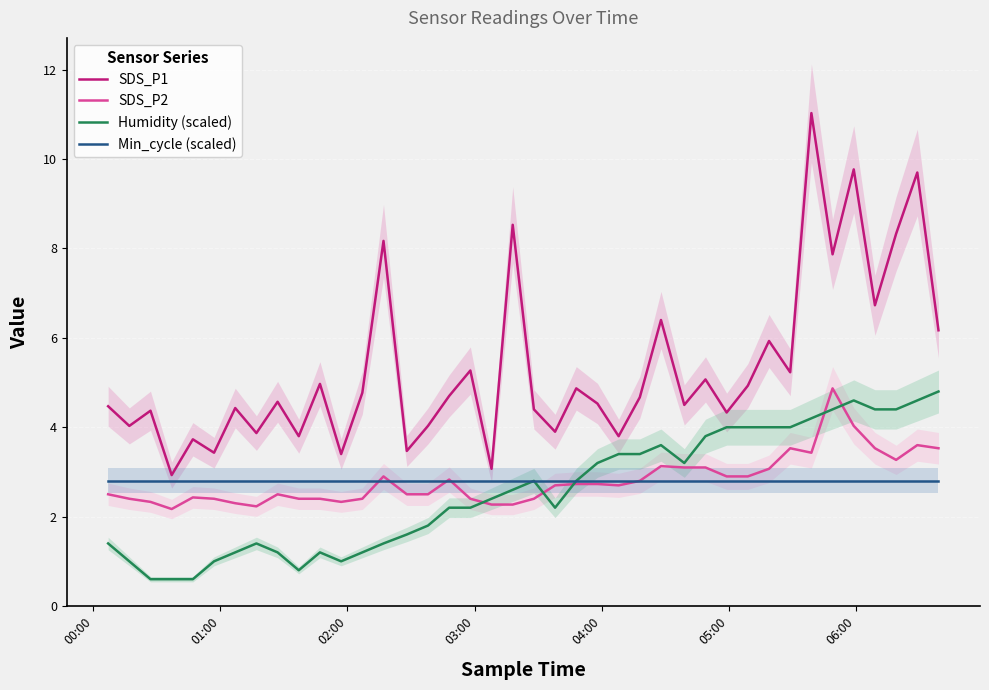

What is the lowest value of the Min_cycle (scaled) series?

2.8